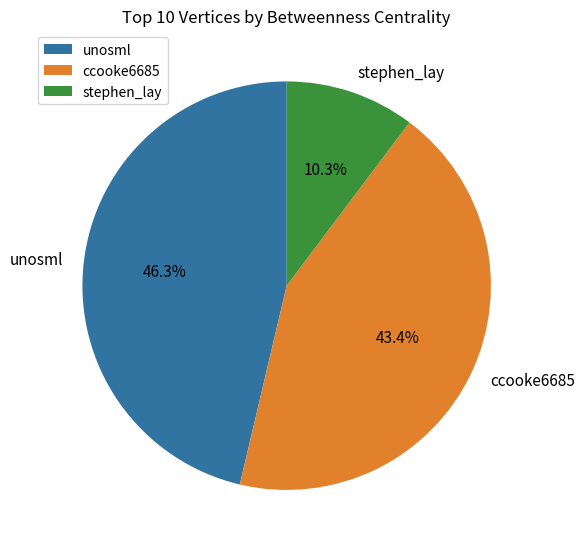

How many segments does this pie chart have?

3